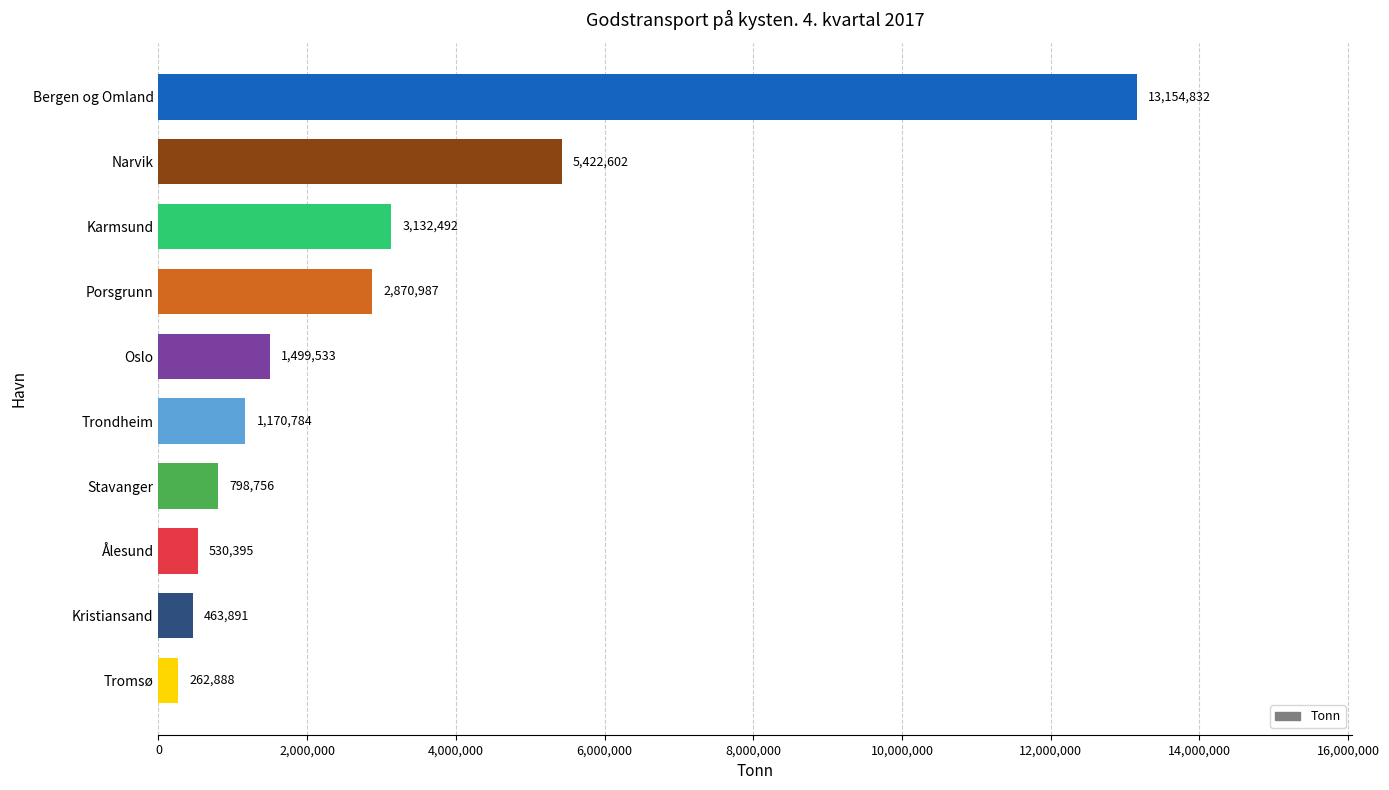

What is the change in value from Ålesund to Trondheim?

+640389